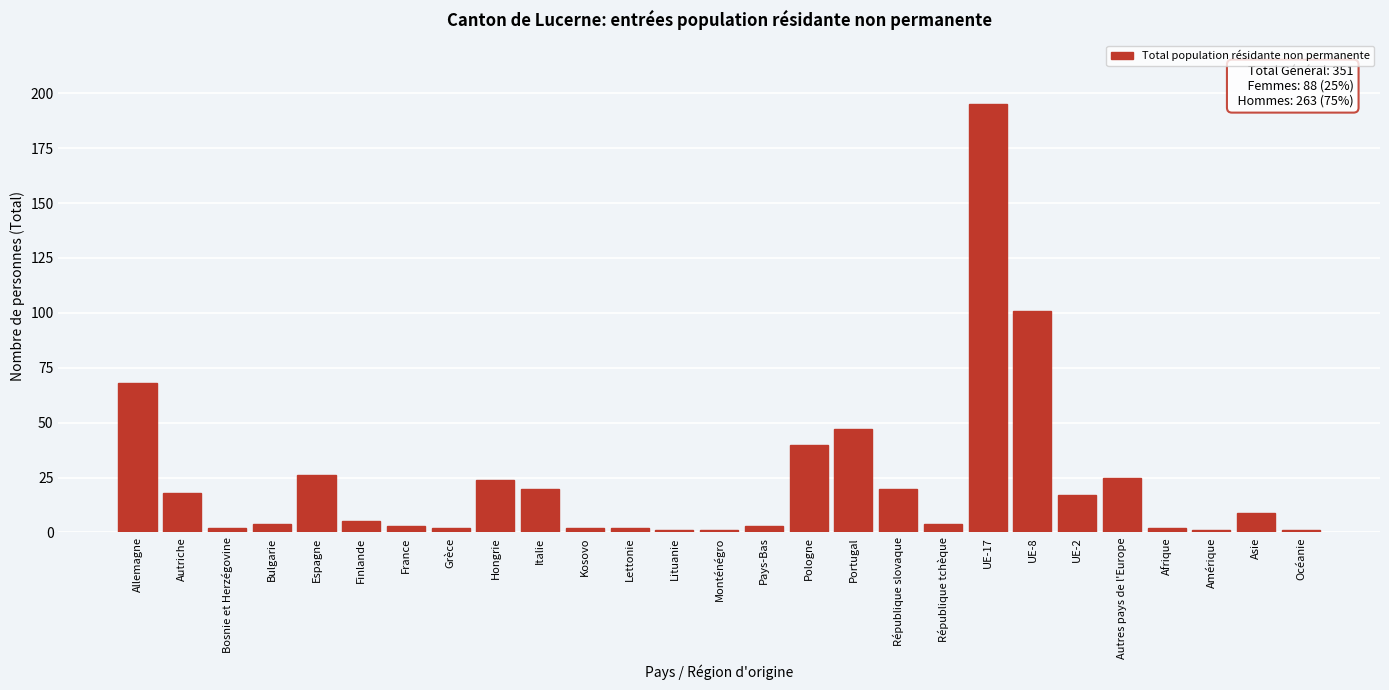

Reading left to right, extract all data points from this chart.

68	18	2	4	26	5	3	2	24	20	2	2	1	1	3	40	47	20	4	195	101	17	25	2	1	9	1